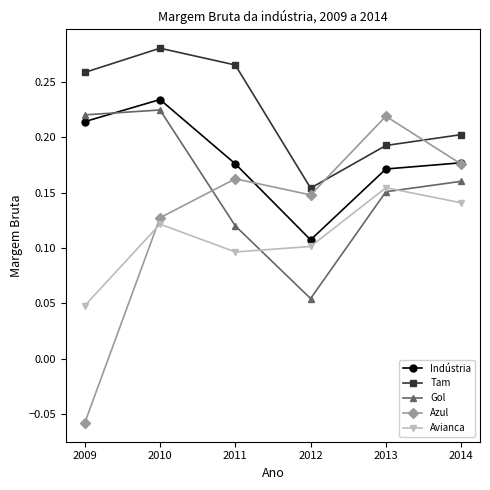

The value of Avianca at 2014 is 0.2. True or false?

False